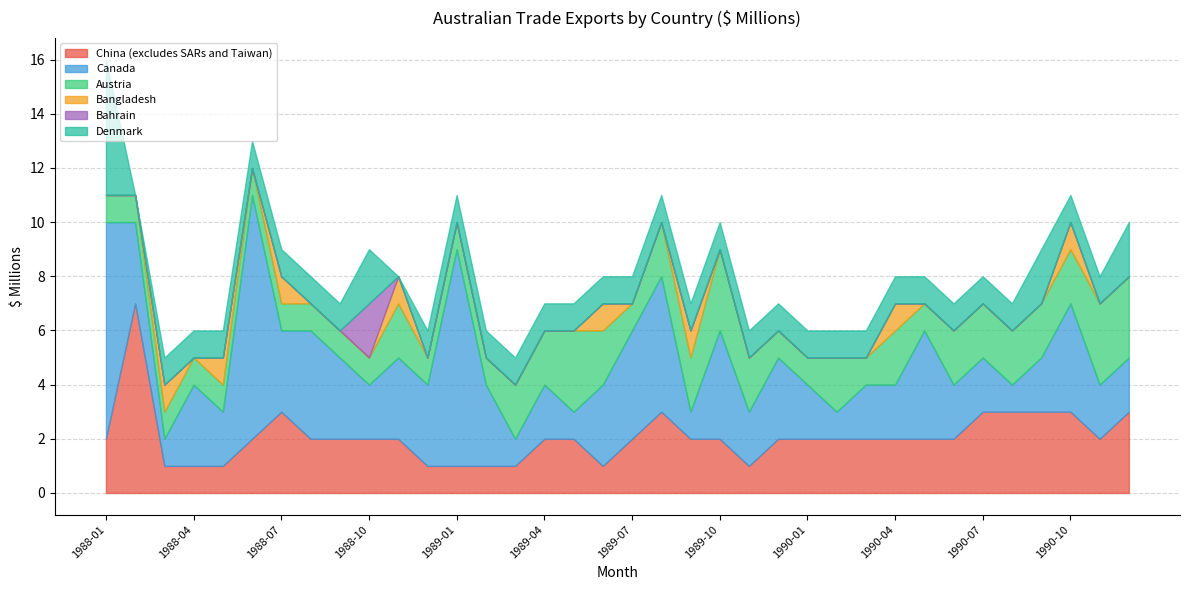

Rank the series by their maximum value, from highest to lowest.

Canada, China (excludes SARs and Taiwan), Denmark, Austria, Bahrain, Bangladesh